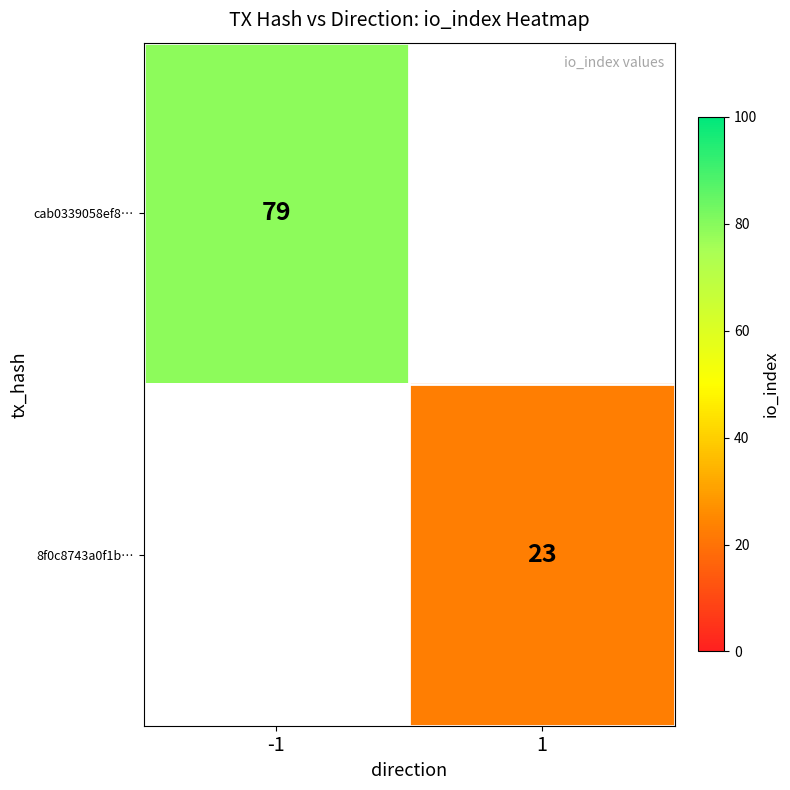

The value of cab0339058ef8… at -1 is 107.8. True or false?

False